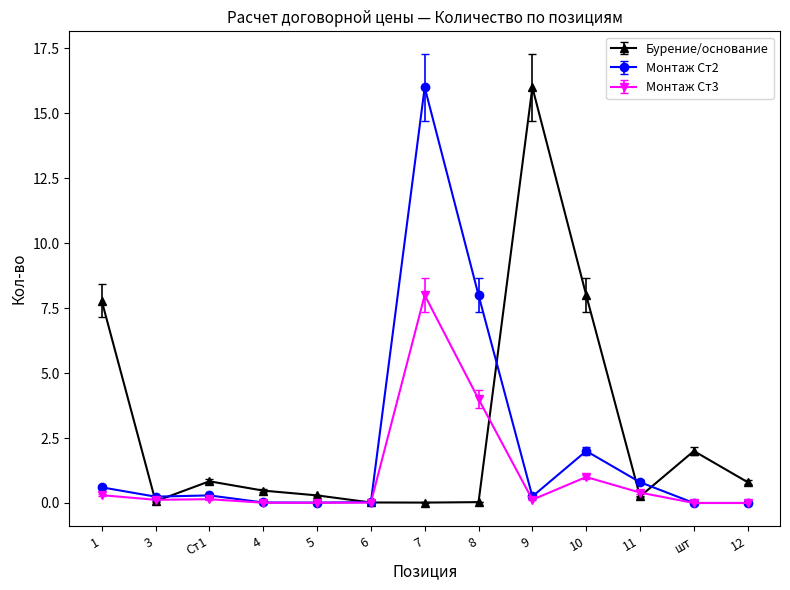

Rank the series by their average value, from lowest to highest.

Монтаж Ст3, Монтаж Ст2, Бурение/основание